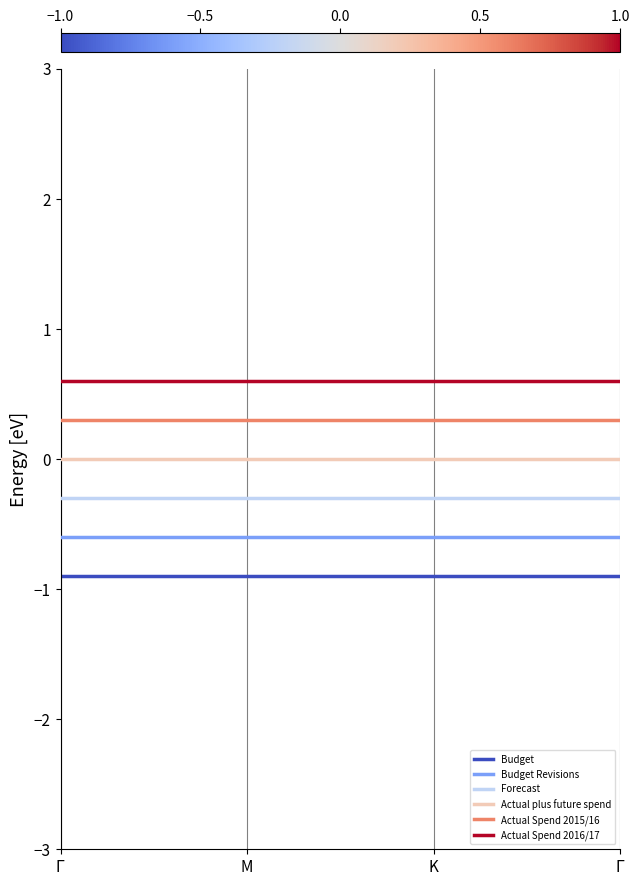

Which series has the largest total across all categories?

Actual Spend 2016/17